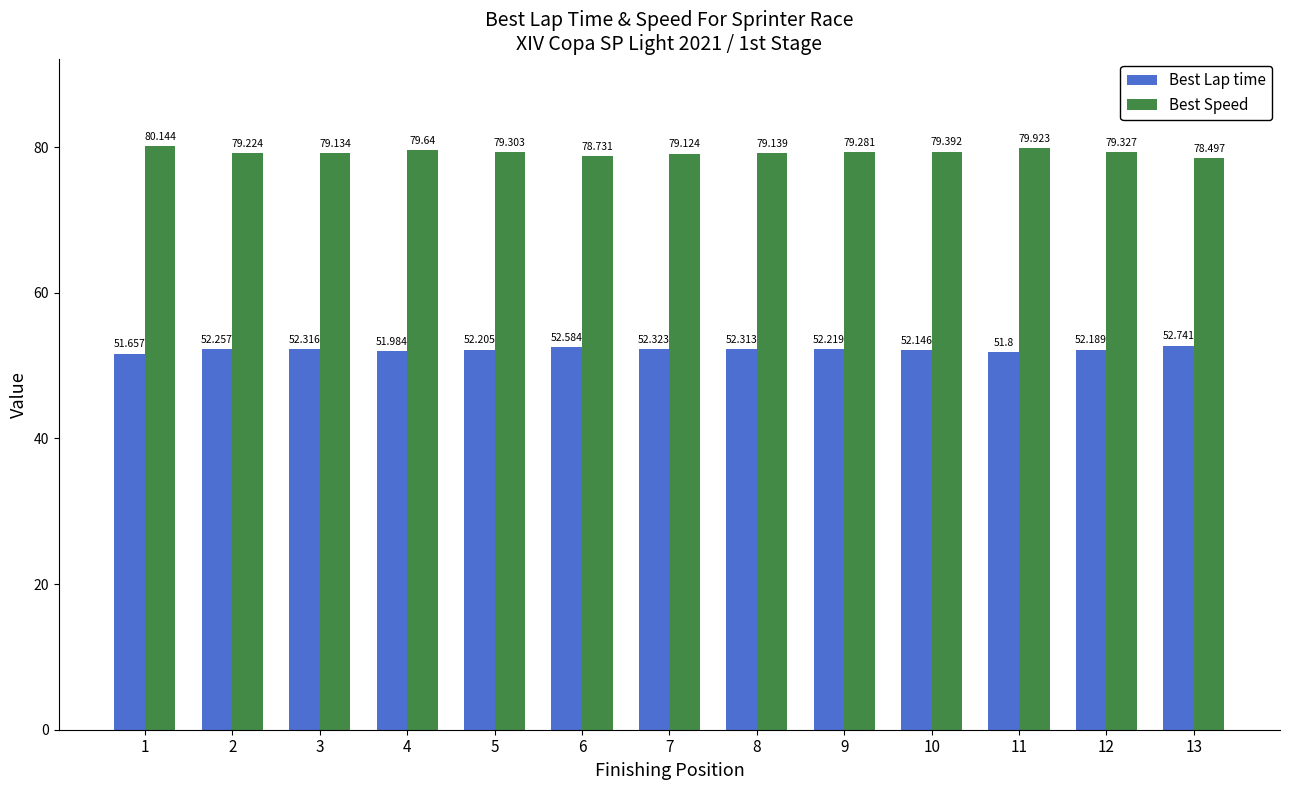

Rank the series by their maximum value, from highest to lowest.

Best Speed, Best Lap time